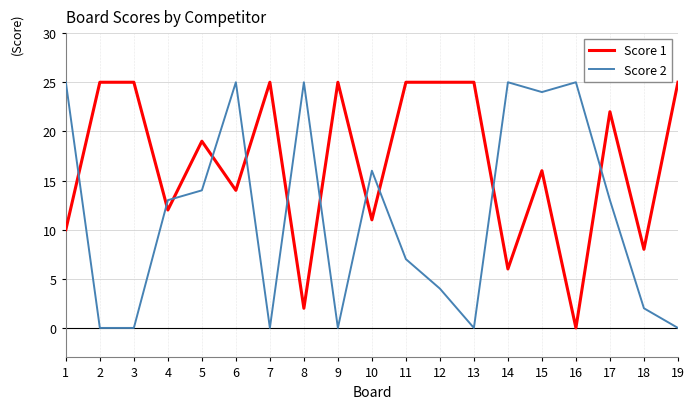

How many lines are shown in the chart?

2